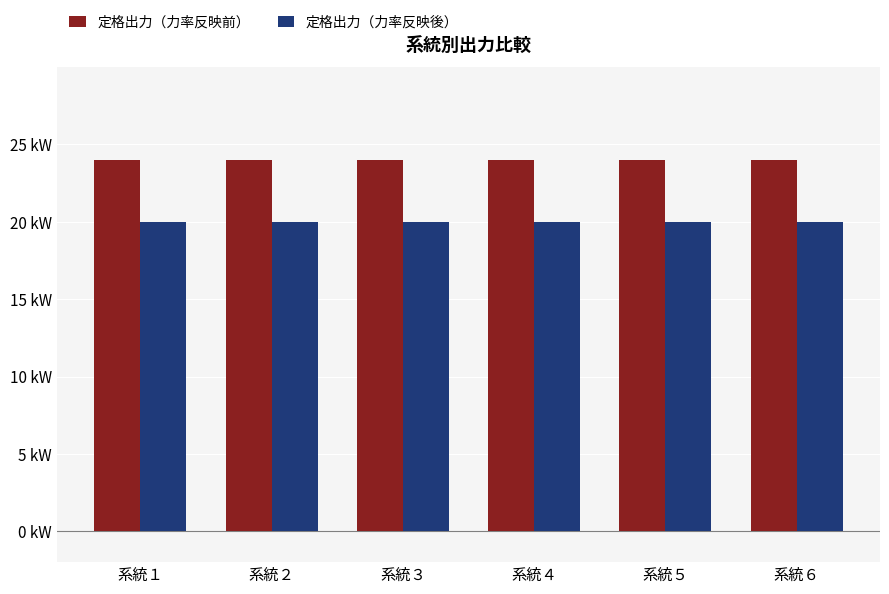

Rank the series by their average value, from highest to lowest.

定格出力（力率反映前）, 定格出力（力率反映後）